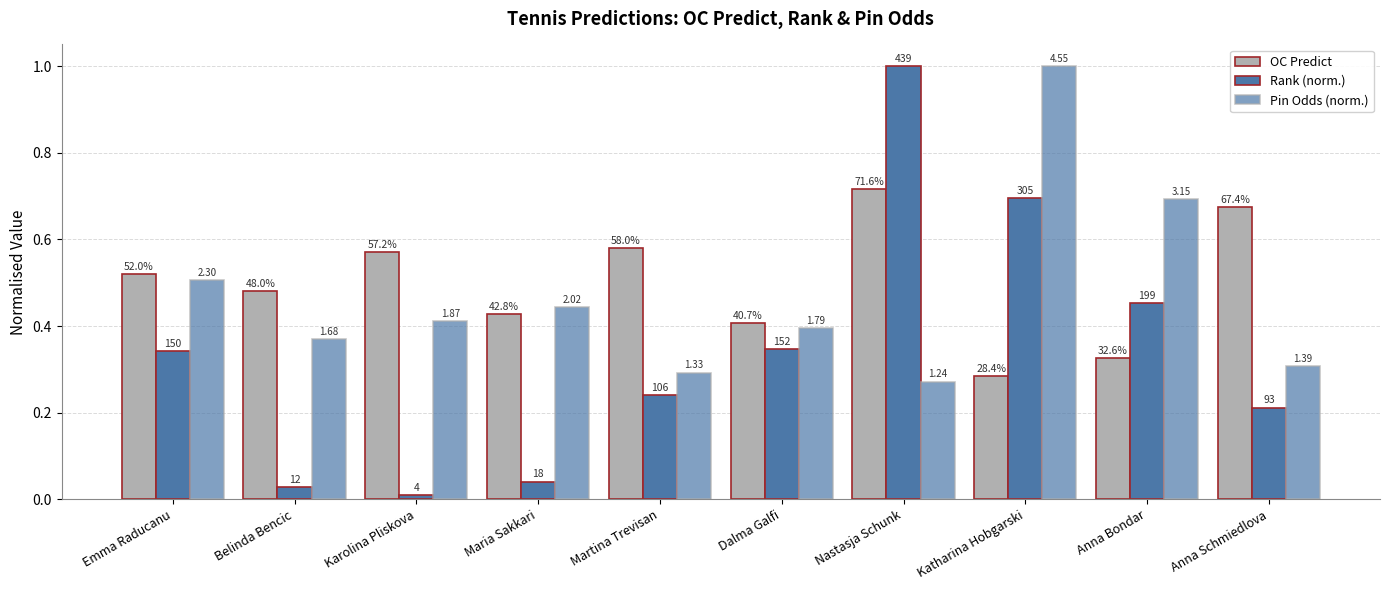

Reading left to right, transcribe all the data shown in this chart.

OC Predict: 0.5	0.5	0.6	0.4	0.6	0.4	0.7	0.3	0.3	0.7
Rank (norm.): 0.3	0.0	0.0	0.0	0.2	0.3	1.0	0.7	0.5	0.2
Pin Odds (norm.): 0.5	0.4	0.4	0.4	0.3	0.4	0.3	1.0	0.7	0.3